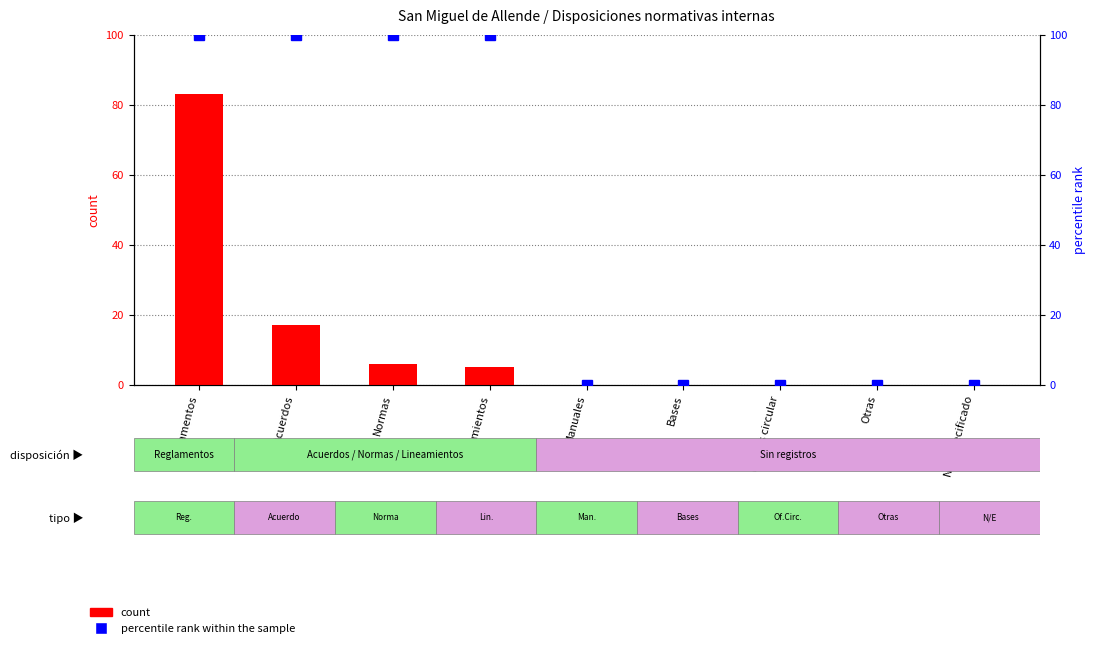

What is the label of the 8th bar from the right?

Acuerdos